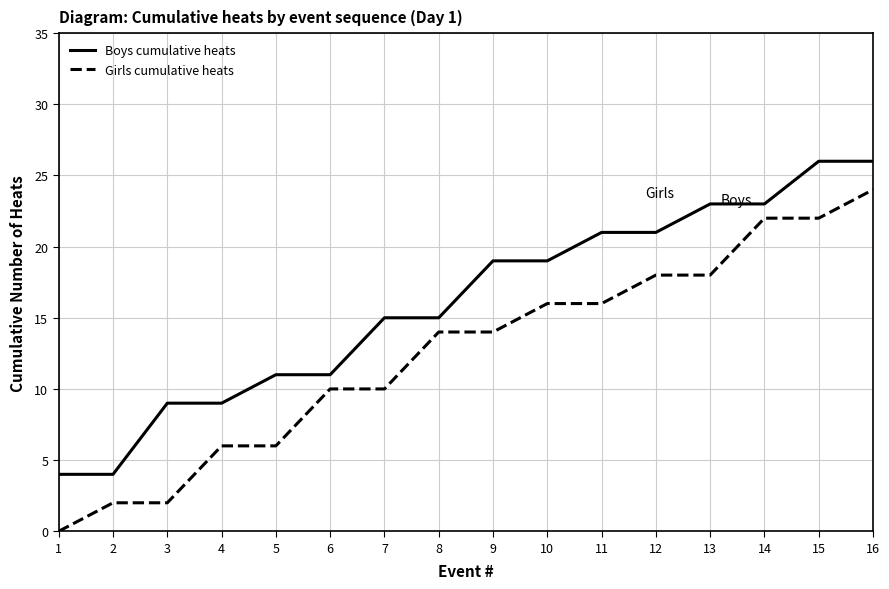

List the series in order of their peak value, highest first.

Boys cumulative heats, Girls cumulative heats